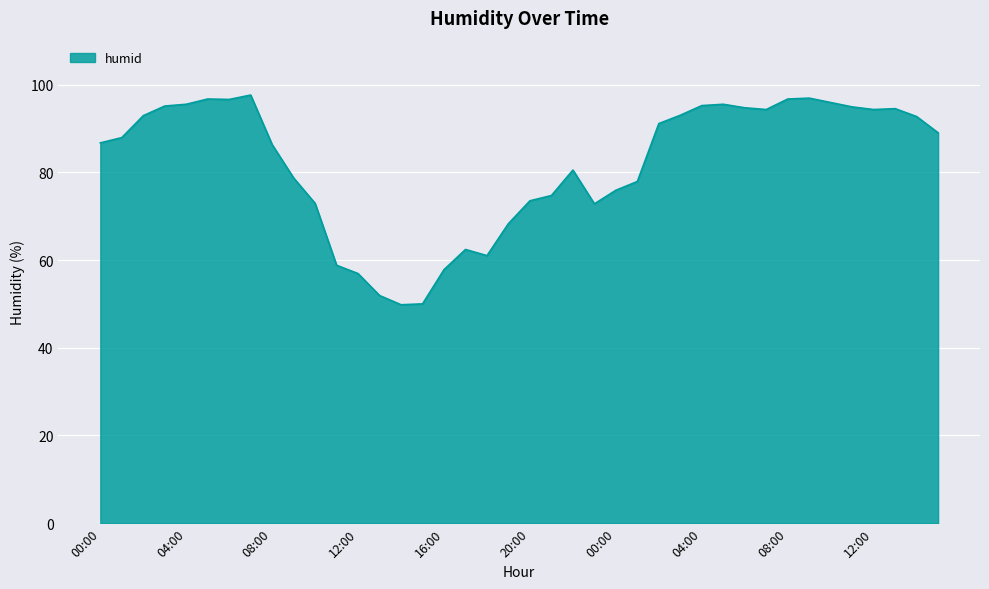

What is the difference between the maximum and minimum values?

47.8